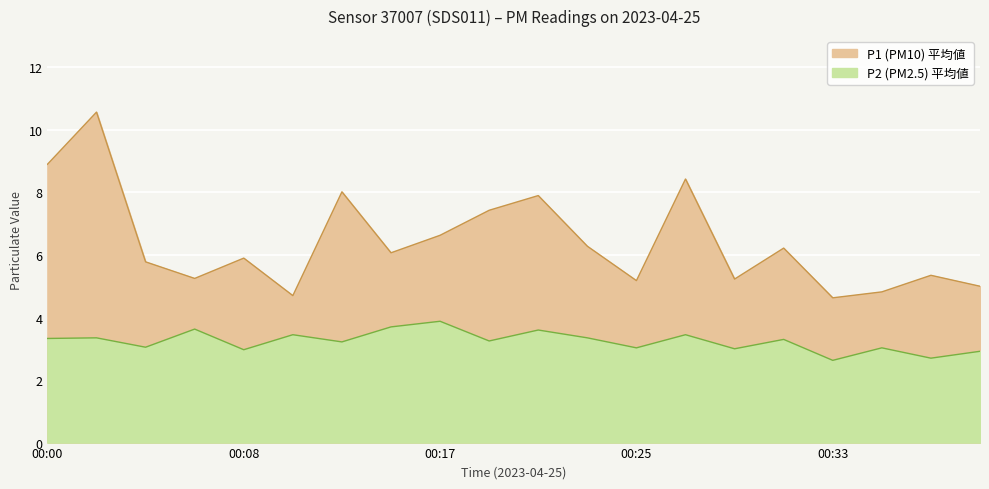

List the series in order of their overall mean, lowest first.

P2, P1